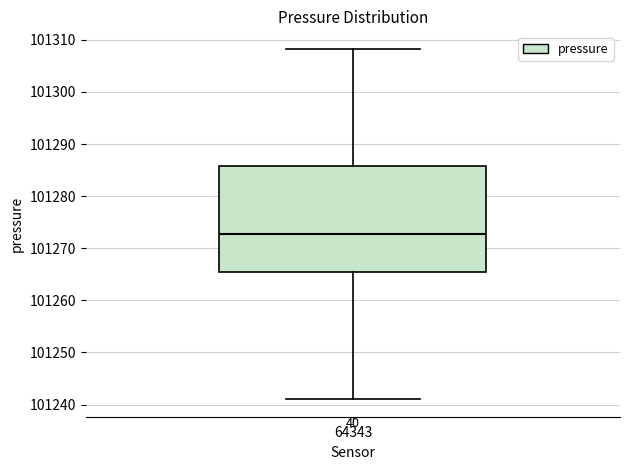

Read this box plot against the y-axis: the position of the median line, the range covered by the box, and the ends of both whiskers. The values are not printed on the chart, so give them approximately, as read against the axis.

median 101273, box 101265 to 101286, whiskers 101241 to 101308